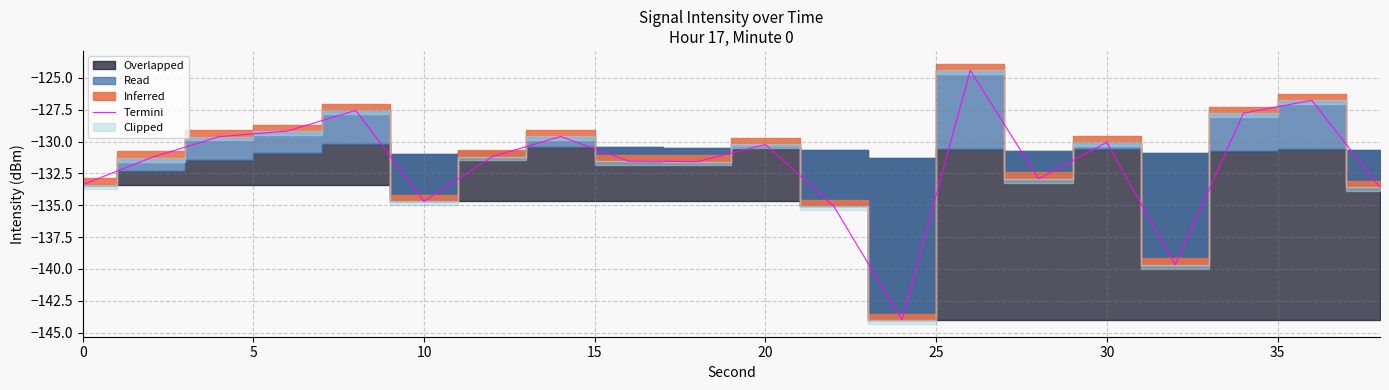

How many points are higher than both their immediate neighbors (excluding endpoints)?

6